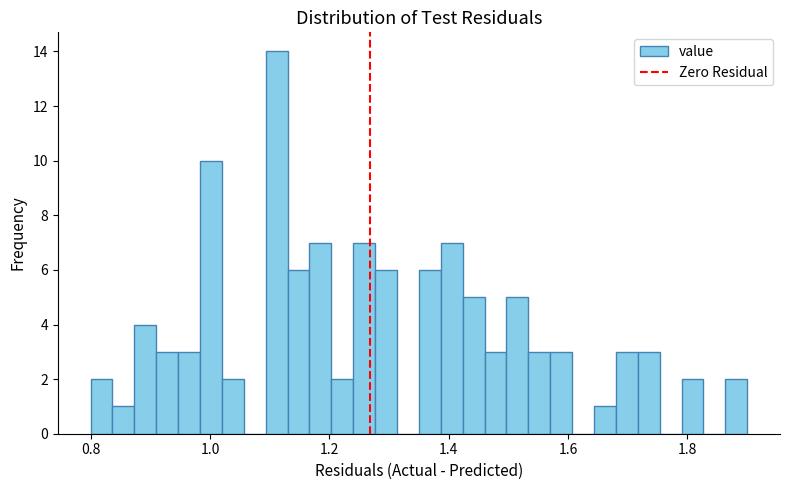

Around what value on the x-axis is the tallest bar? Give the approximate position of its centre, as read against the axis.

1.12